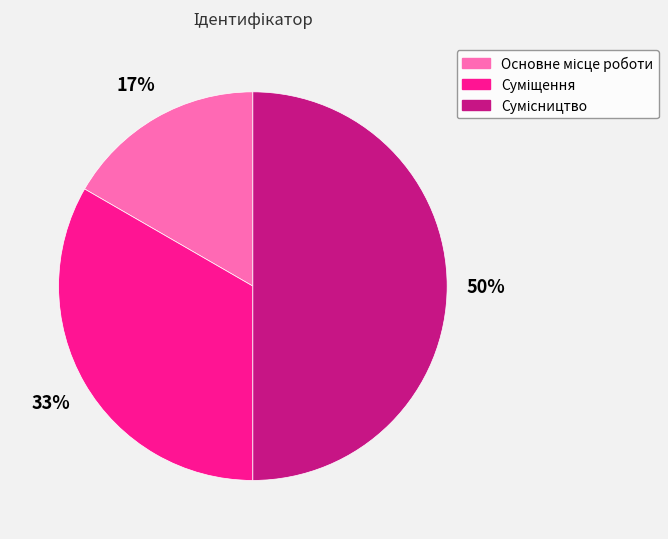

To the nearest percent, what is the difference between the largest and smallest slice percentages?

33%